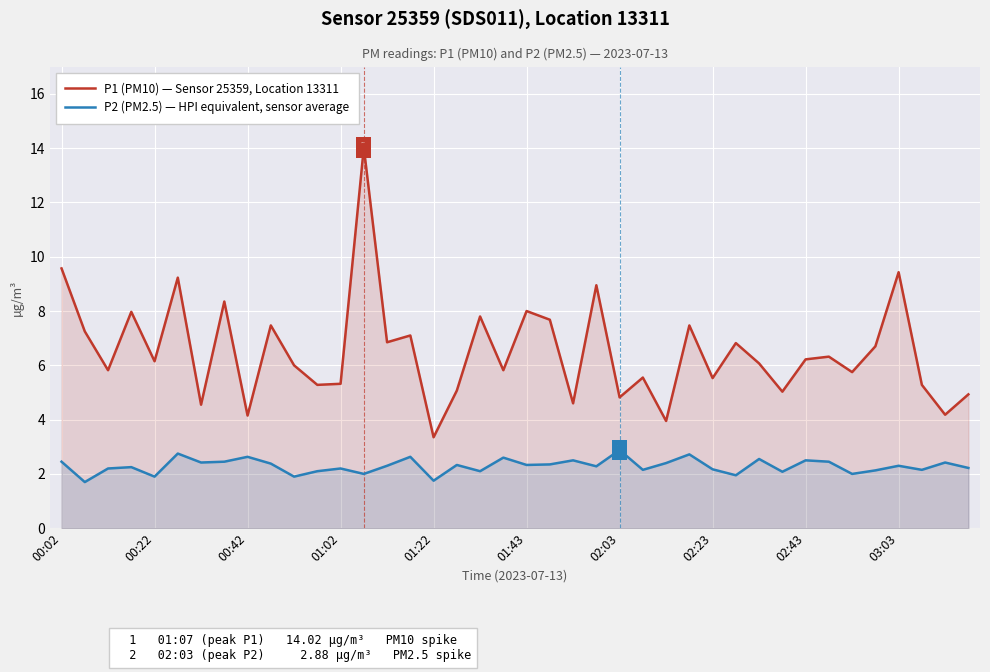

The value of P1 (PM10) — Sensor 25359, Location 13311 at 29 is 6.8. True or false?

True